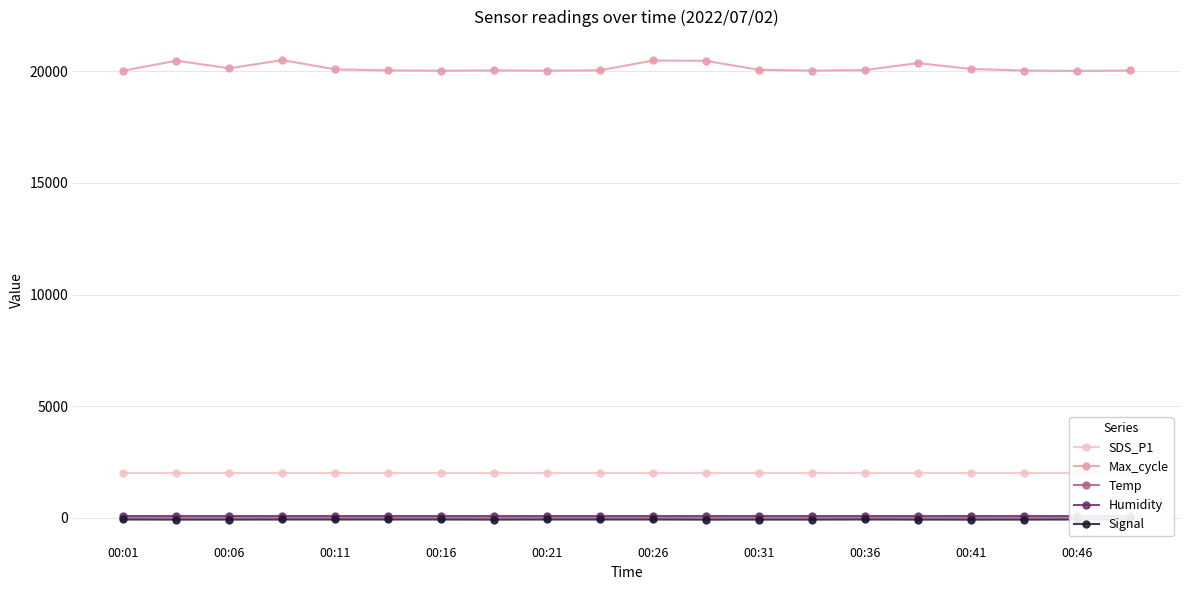

Which series changed the most between 00:01 and 00:21?

Max_cycle